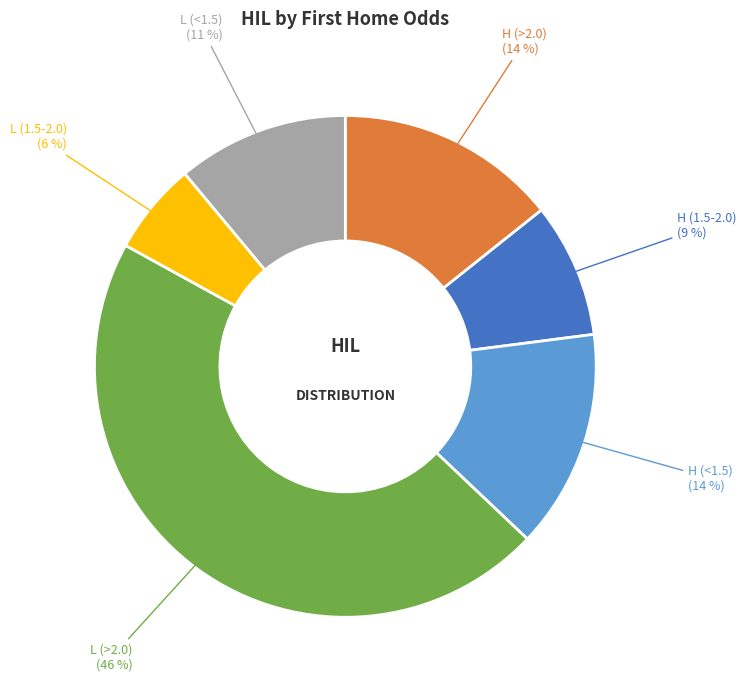

To the nearest percent, what is the difference between the largest and smallest slice percentages?

40%